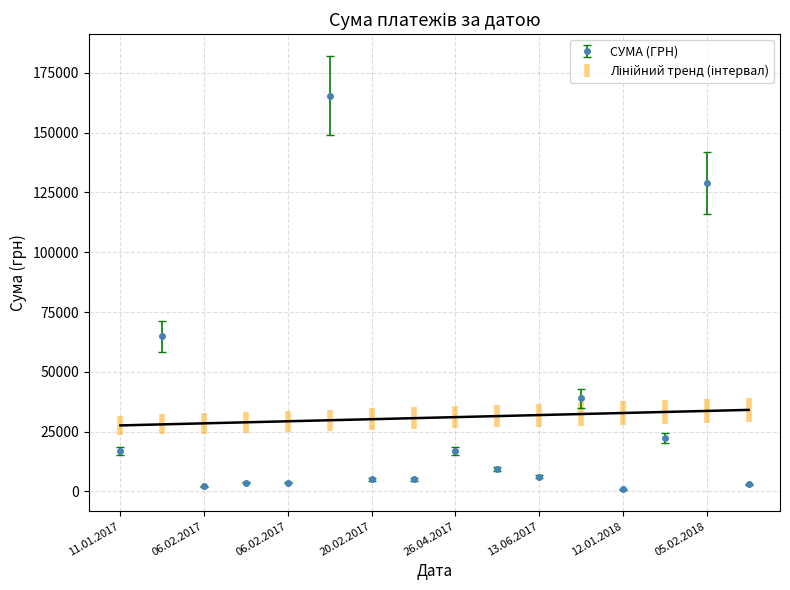

What is the greatest value displayed?

165531.0